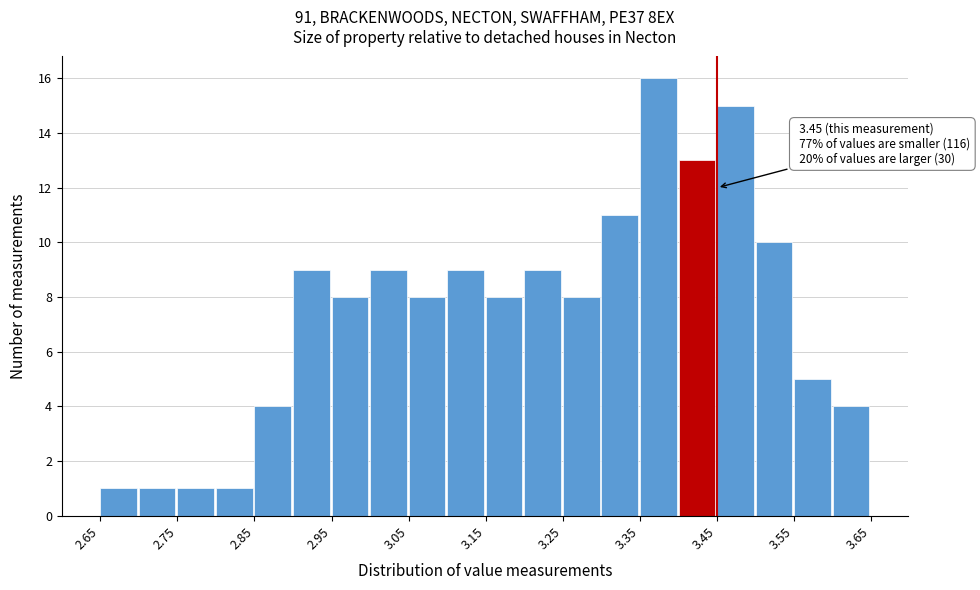

Which range on the x-axis has the tallest bar?

3.35 to 3.40